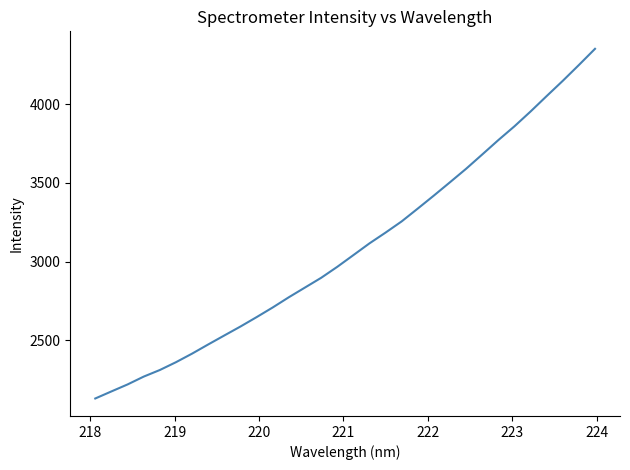

What is the smallest value displayed?

2129.5